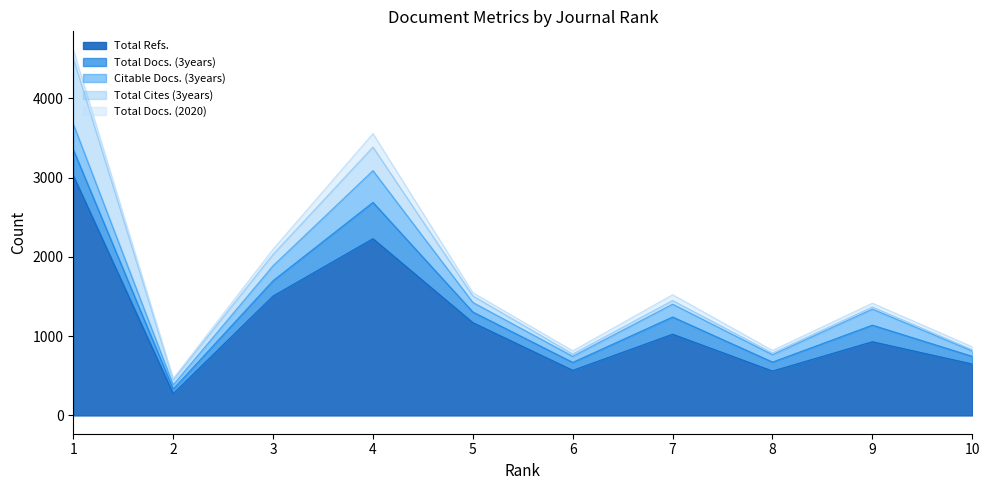

True or false: Total Docs. (3years) and Total Docs. (2020) intersect in this chart.

False